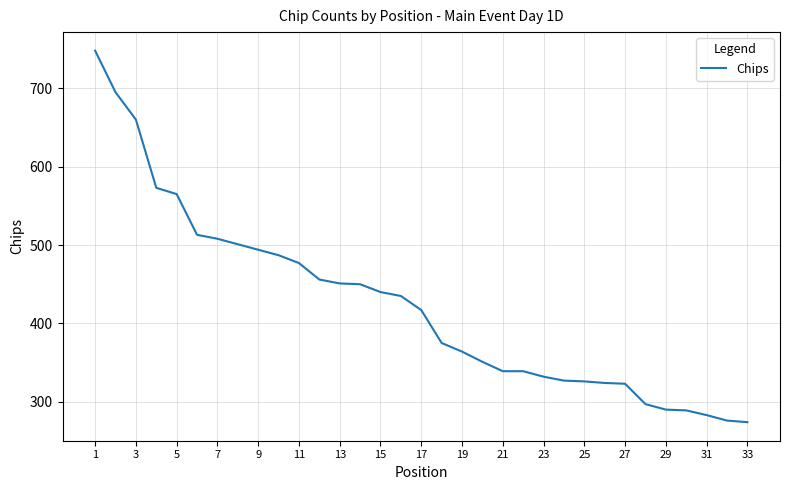

What is the difference between the maximum and minimum values?

474